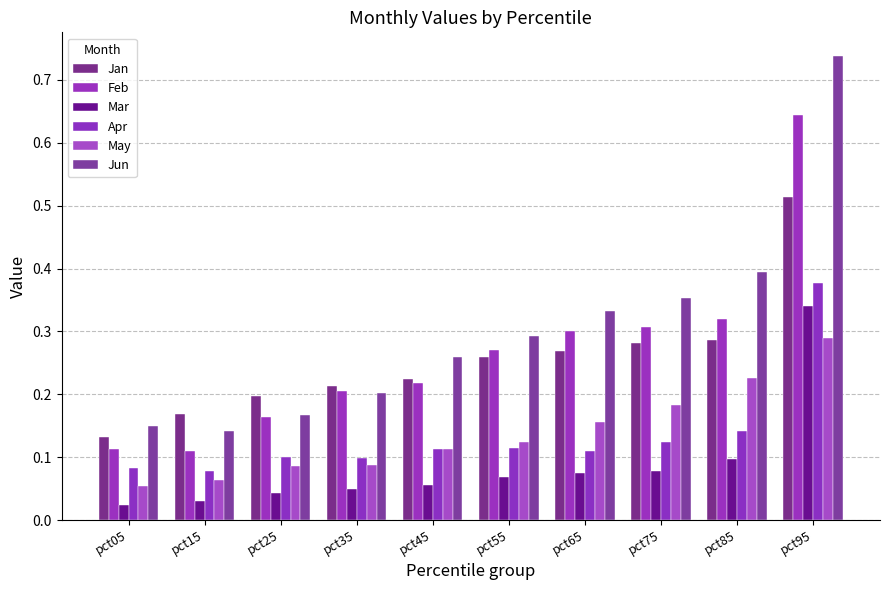

What is the difference between the maximum and minimum values in the Apr series?

0.3